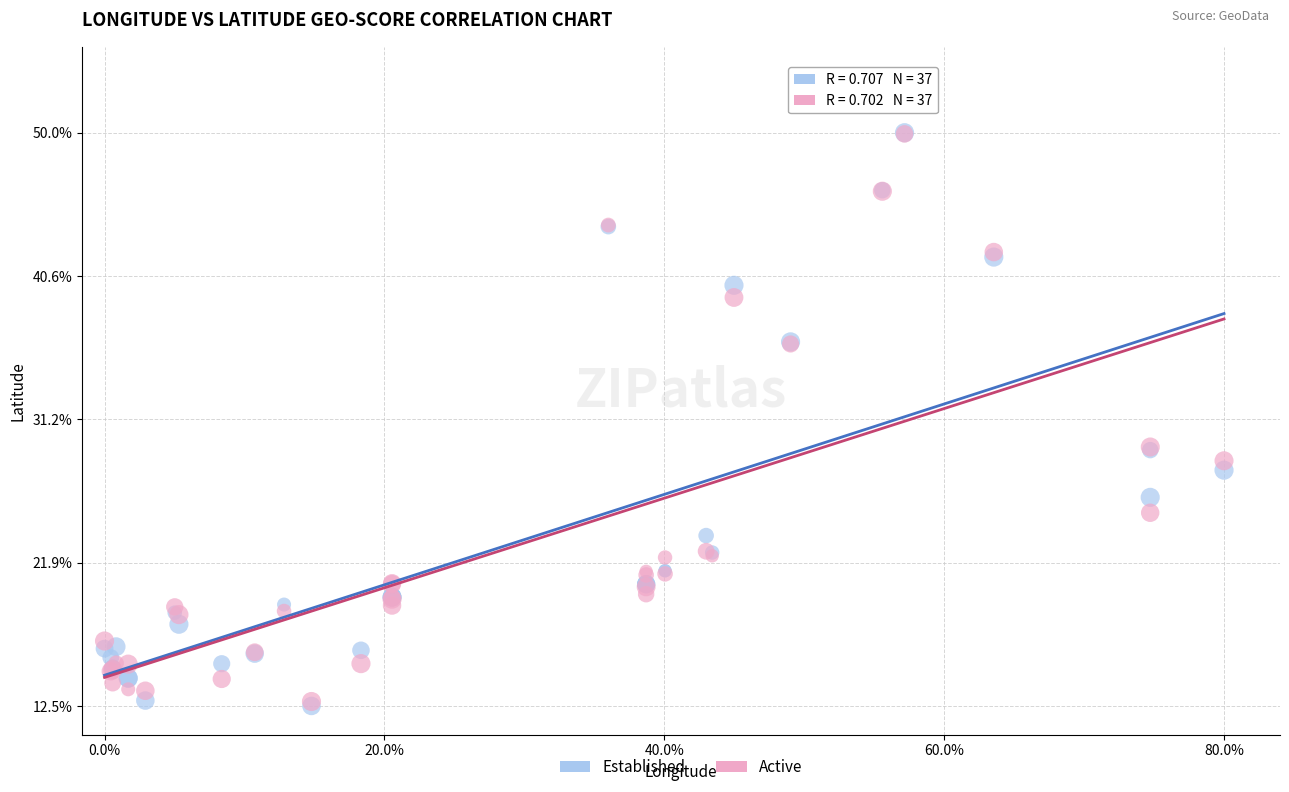

What are all the series names shown in the legend?

Established, Active